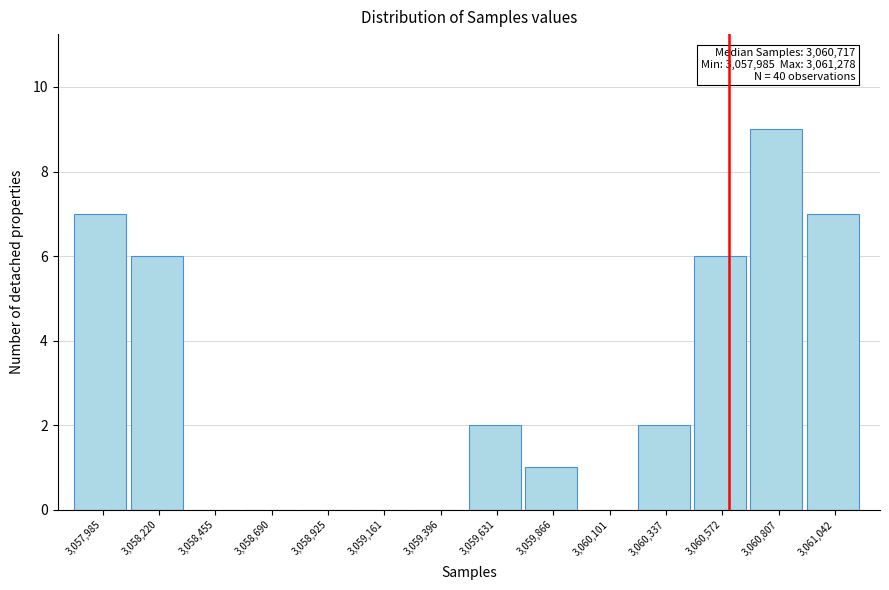

Reading left to right, list all the values displayed in this chart.

3,057,985=7	3,058,220=6	3,058,455=0	3,058,690=0	3,058,925=0	3,059,161=0	3,059,396=0	3,059,631=2	3,059,866=1	3,060,101=0	3,060,337=2	3,060,572=6	3,060,807=9	3,061,042=7